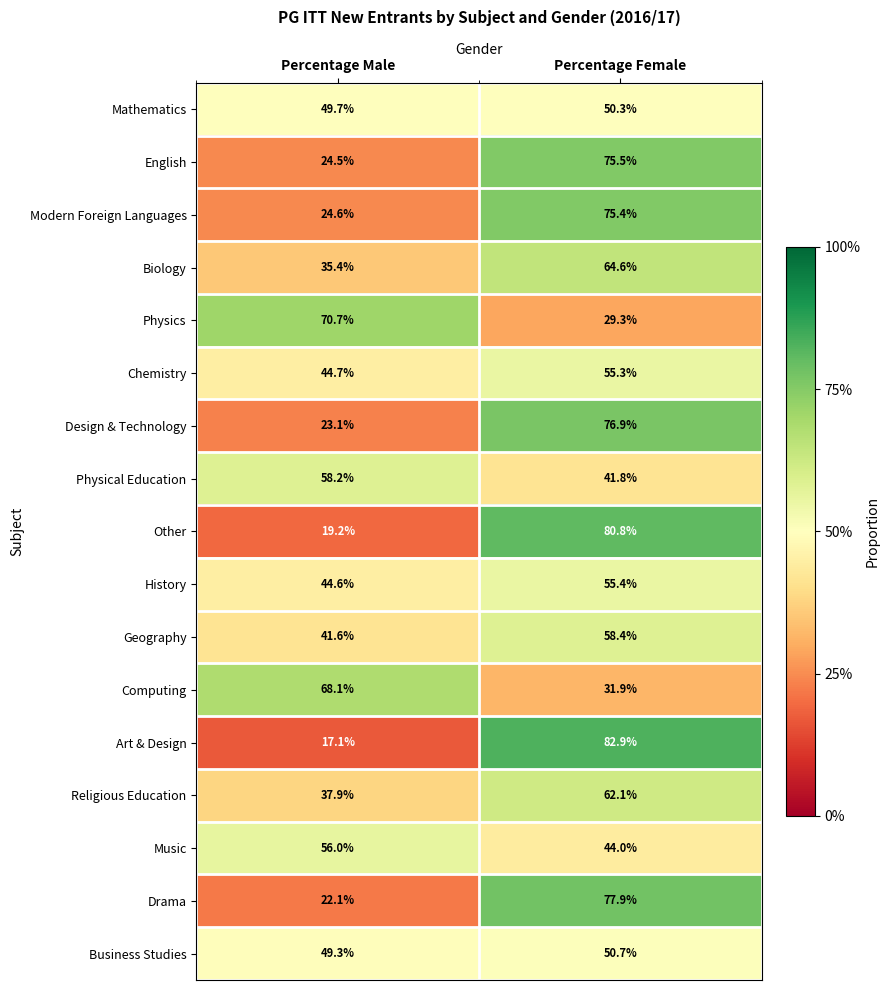

What is the total value across all series at Percentage Female?

1013.2